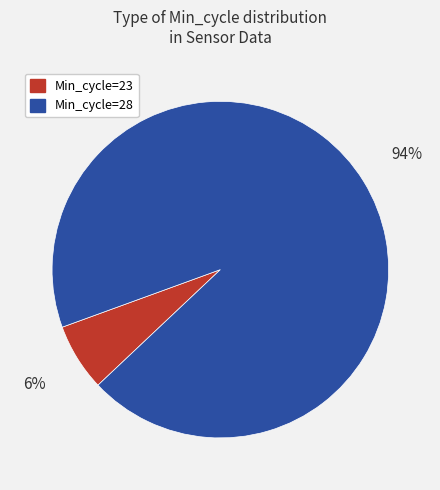

To the nearest percent, what is the average slice percentage?

50%